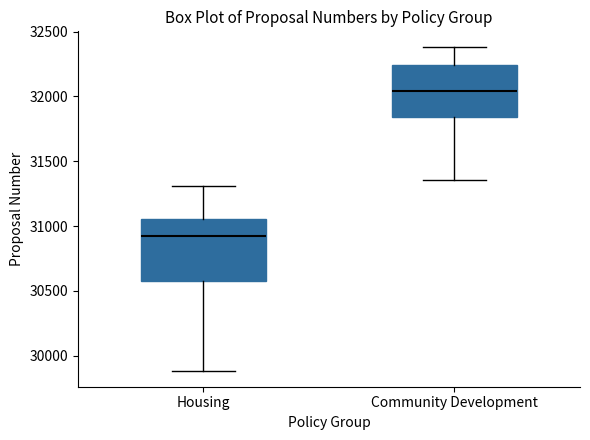

Which box is the tallest, from its lower edge to its upper edge?

Housing